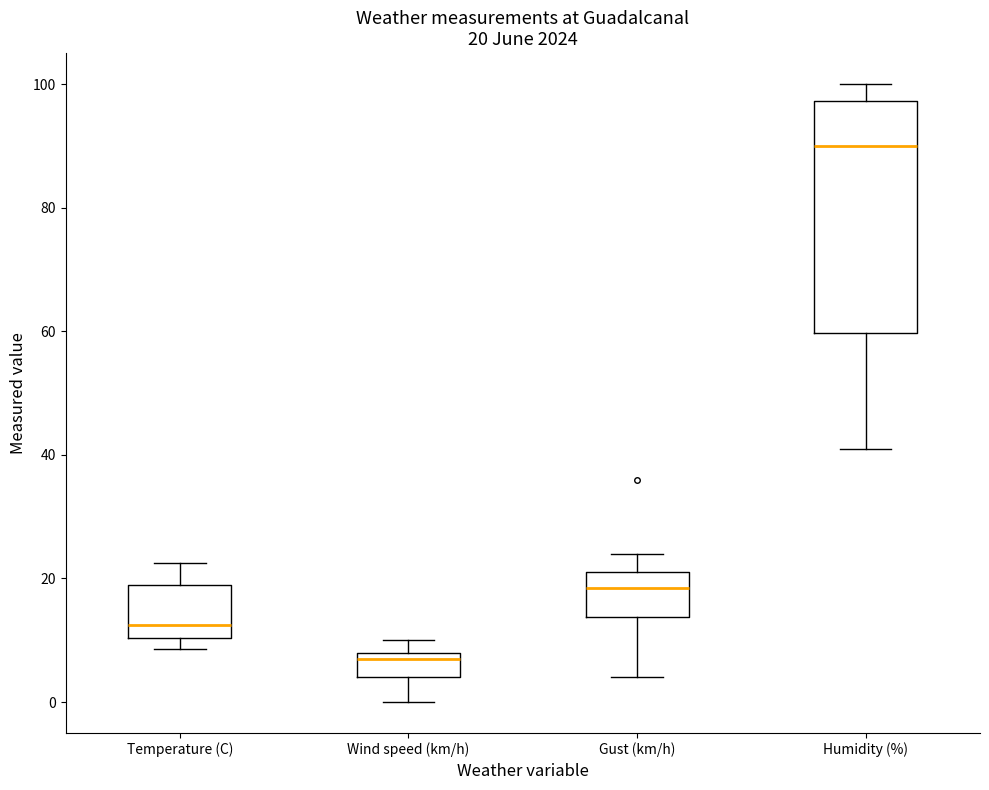

Which box is the tallest, from its lower edge to its upper edge?

Humidity (%)